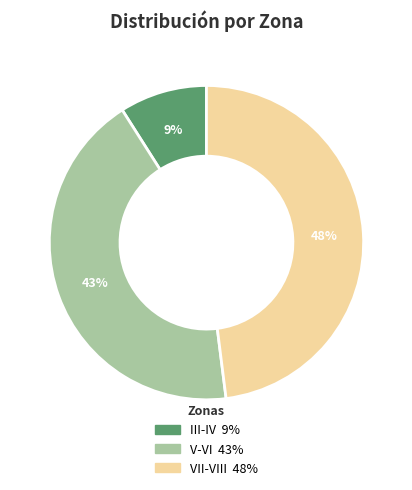

Combined, do VII-VIII and V-VI account for over 50%?

Yes